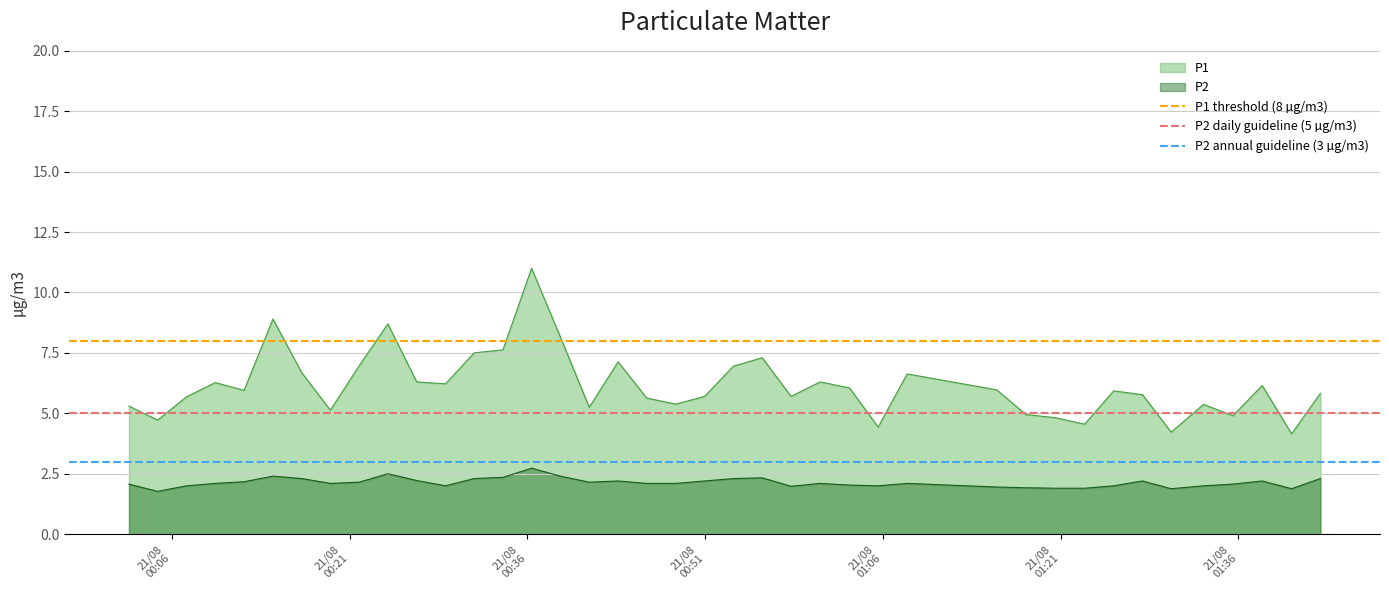

True or false: P2 and P1 intersect in this chart.

False